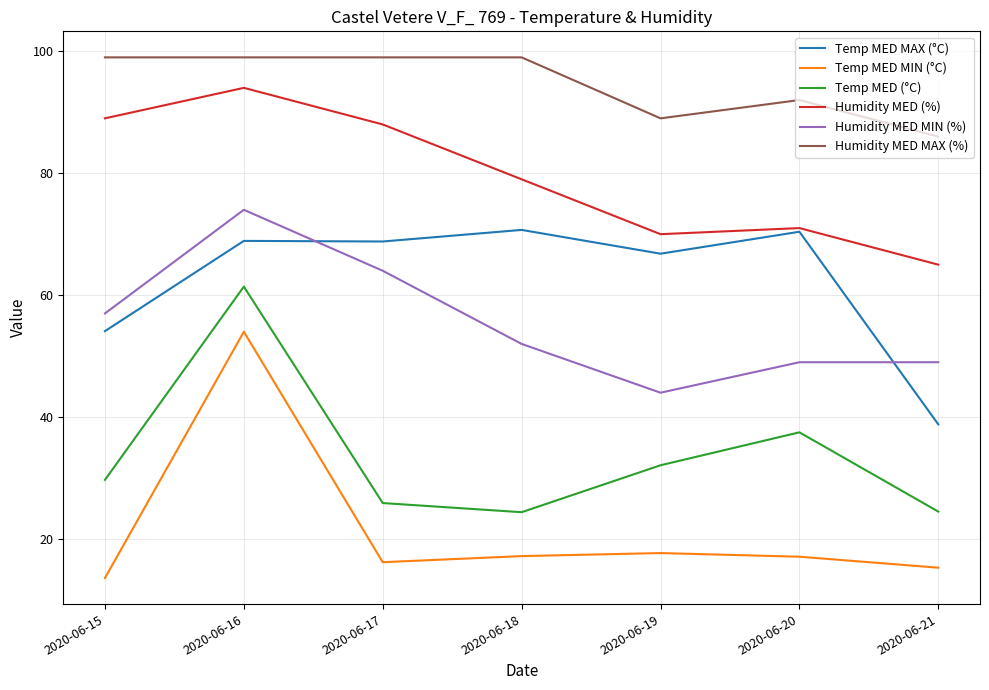

True or false: Humidity MED MAX (%) and Temp MED (°C) intersect in this chart.

False